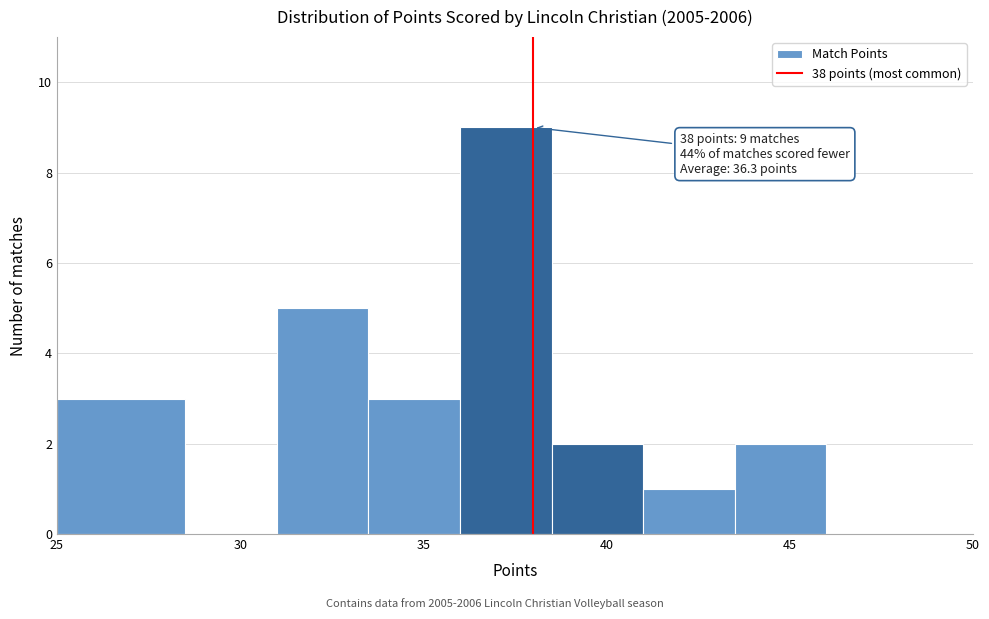

Which range on the x-axis has the tallest bar?

36.0 to 38.5